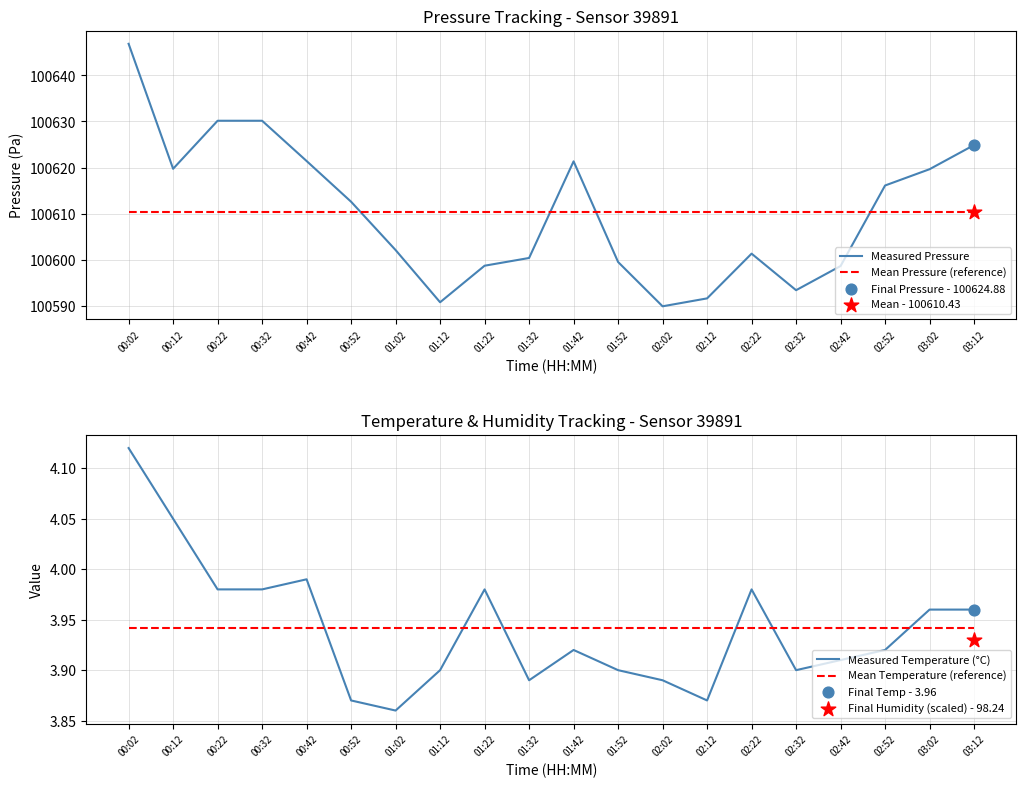

Which series has the largest Y range (max minus min)?

Measured Pressure